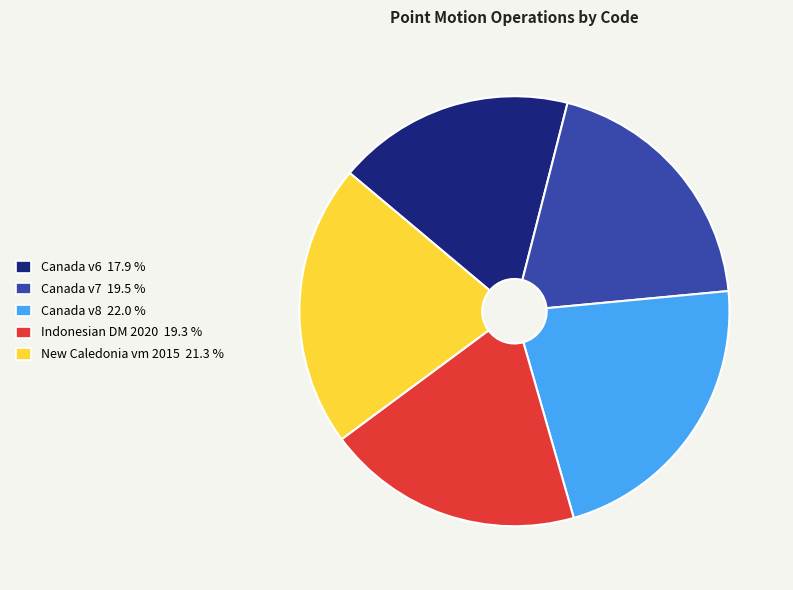

Is there a majority slice in this chart?

No